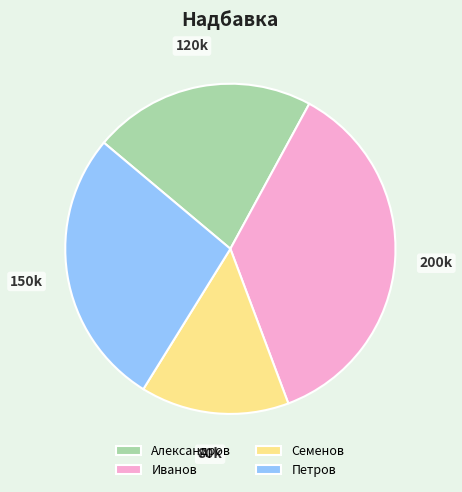

Between Семенов and Александров, which is larger?

Александров